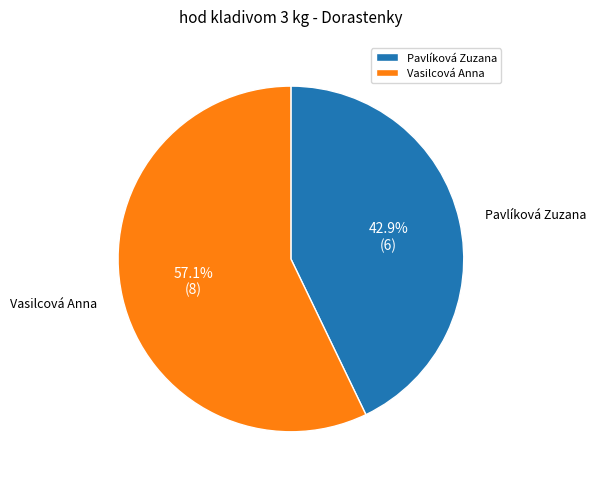

Do Vasilcová Anna and Pavlíková Zuzana together represent more than half of the pie?

Yes